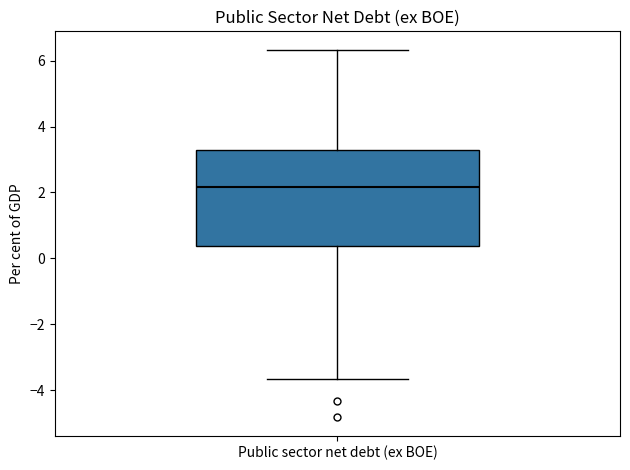

Read this box plot against the y-axis: the position of the median line, the range covered by the box, and the ends of both whiskers. The values are not printed on the chart, so give them approximately, as read against the axis.

median 2.2, box 0.4 to 3.2, whiskers -3.6 to 6.4